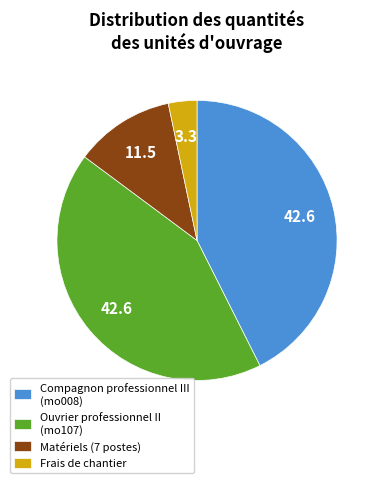

The Compagnon professionnel III (mo008) slice represents 43% of the pie. True or false?

True